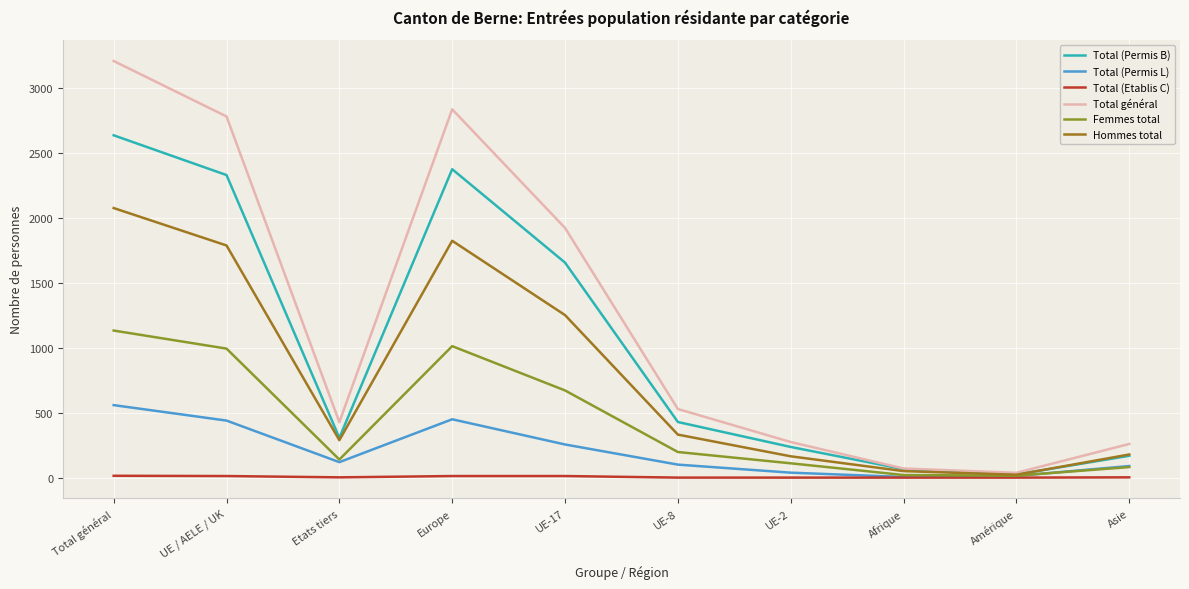

At which category is the sum across all series the highest?

Total général